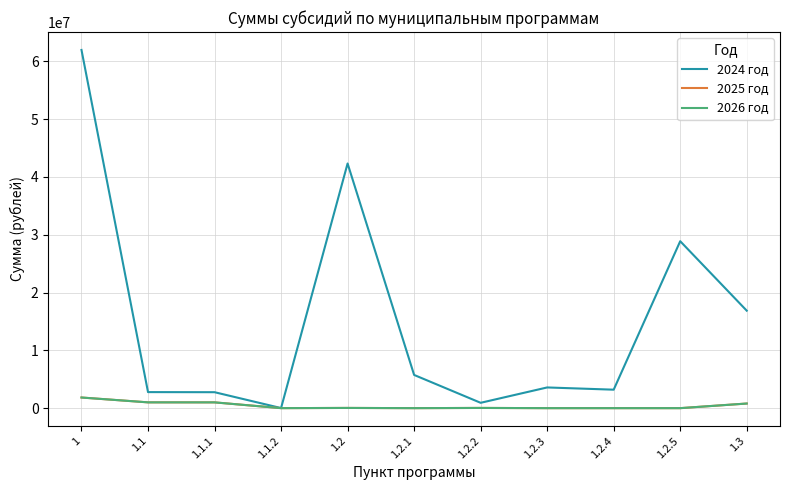

Does the chart have visible grid lines?

Yes